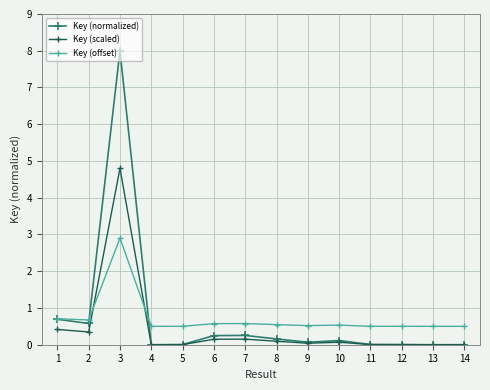

At how many categories does at least one series exceed 1?

1